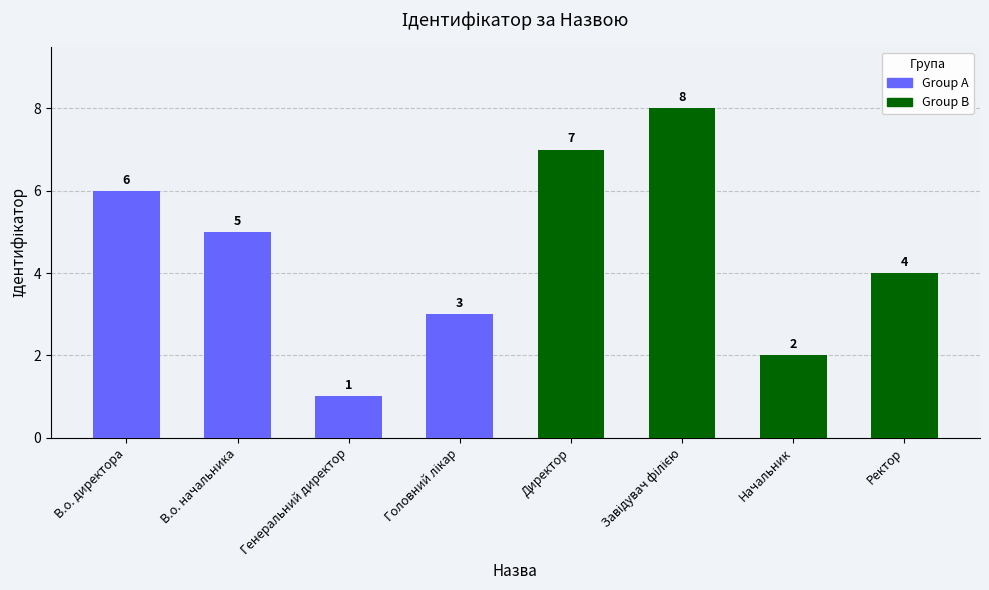

At which label does the data first exceed 5?

В.о. директора